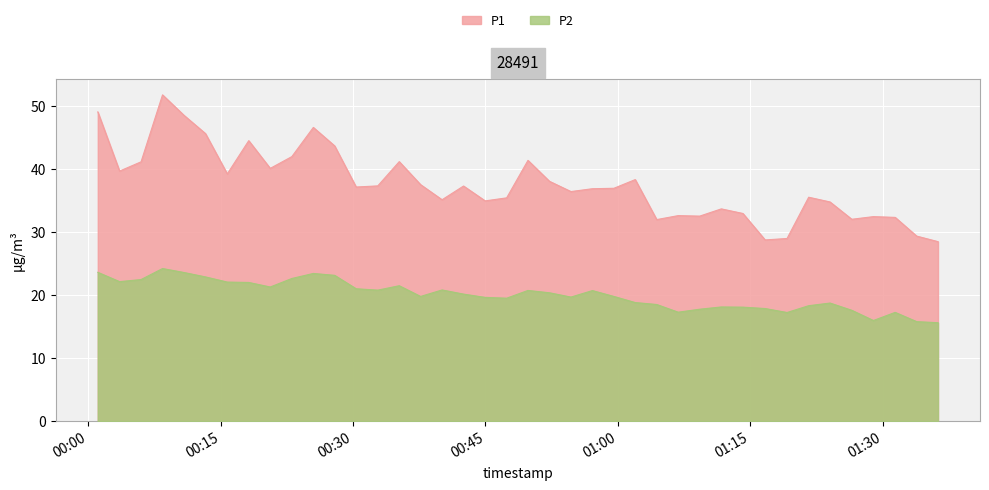

List the labels in order of P1 value, largest first.

2024-02-14T00:08:25, 2024-02-14T00:01:05, 2024-02-14T00:10:51, 2024-02-14T00:25:30, 2024-02-14T00:13:17, 2024-02-14T00:18:11, 2024-02-14T00:27:55, 2024-02-14T00:23:04, 2024-02-14T00:49:49, 2024-02-14T00:35:14, 2024-02-14T00:05:59, 2024-02-14T00:20:37, 2024-02-14T00:03:33, 2024-02-14T00:15:45, 2024-02-14T01:01:58, 2024-02-14T00:52:15, 2024-02-14T00:37:39, 2024-02-14T00:32:48, 2024-02-14T00:42:31, 2024-02-14T00:30:21, 2024-02-14T00:59:33, 2024-02-14T00:57:07, 2024-02-14T00:54:41, 2024-02-14T01:21:37, 2024-02-14T00:47:24, 2024-02-14T00:40:05, 2024-02-14T00:44:58, 2024-02-14T01:24:02, 2024-02-14T01:11:43, 2024-02-14T01:14:10, 2024-02-14T01:06:50, 2024-02-14T01:09:16, 2024-02-14T01:28:57, 2024-02-14T01:31:25, 2024-02-14T01:26:30, 2024-02-14T01:04:24, 2024-02-14T01:33:51, 2024-02-14T01:19:10, 2024-02-14T01:16:41, 2024-02-14T01:36:16